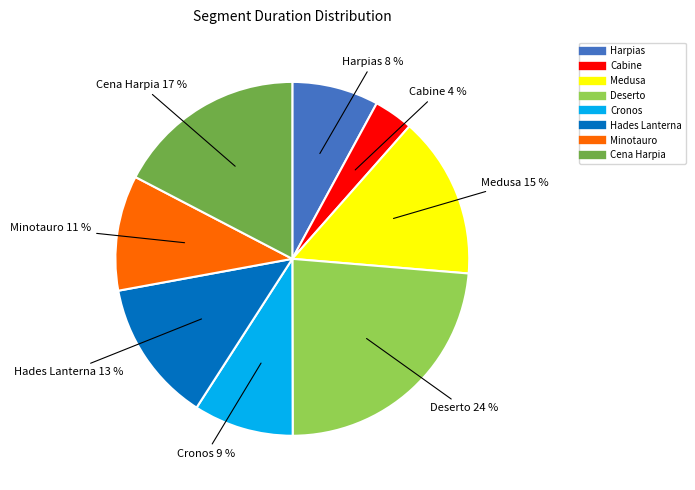

Count the number of slices in the pie.

8